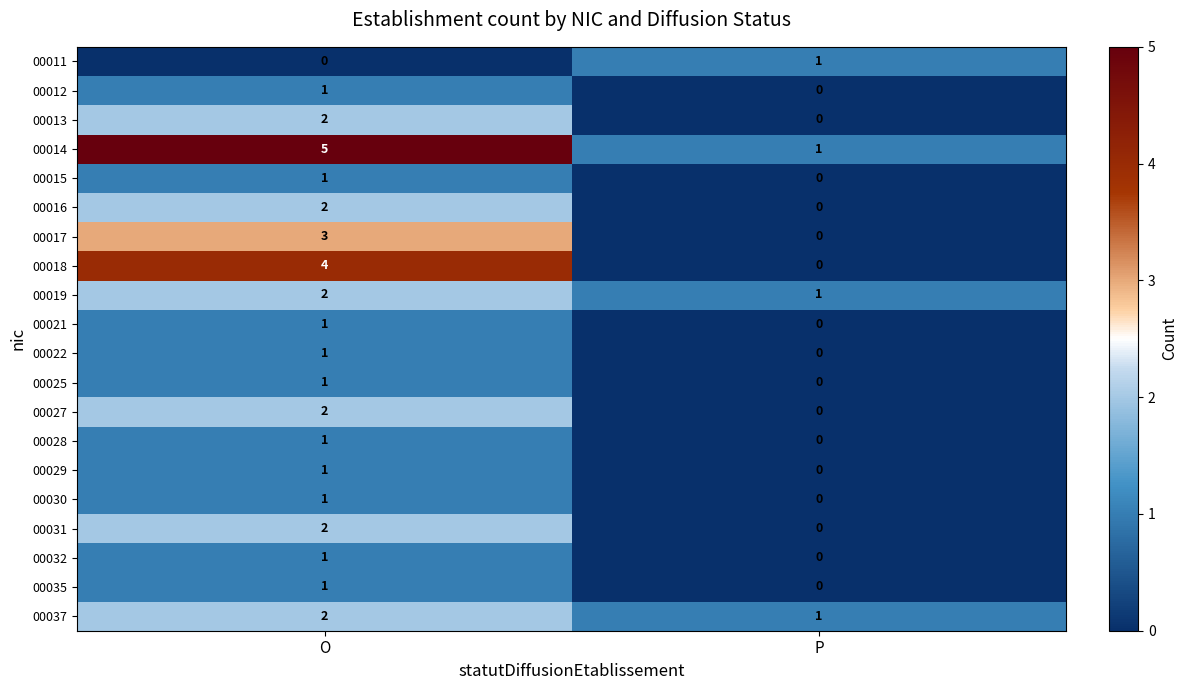

Rank the categories by 00019 value from highest to lowest.

O, P